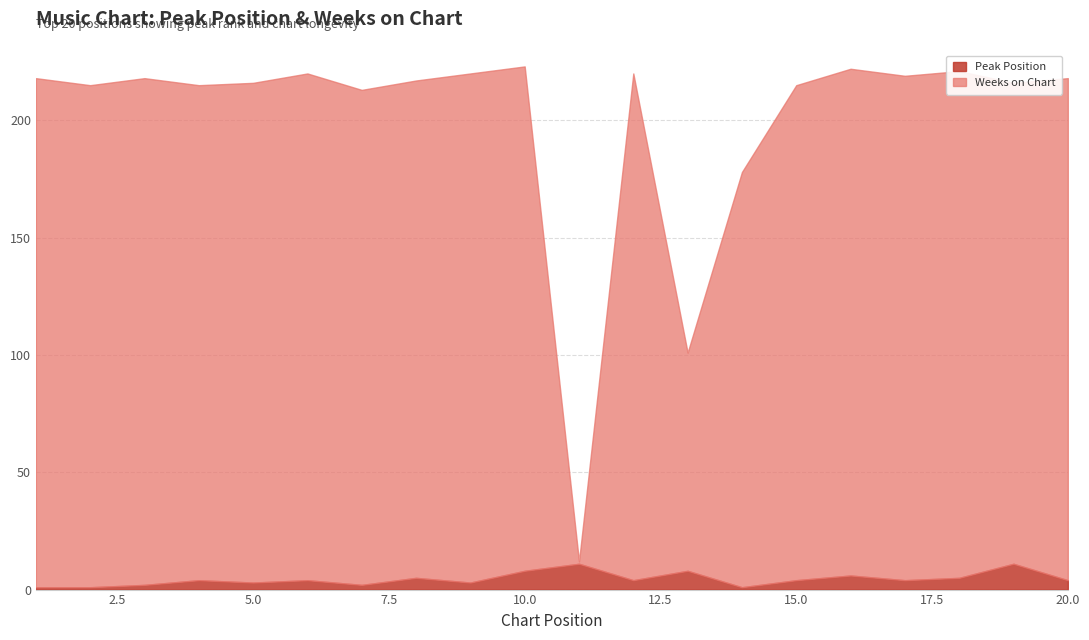

How many lines are shown in the chart?

2